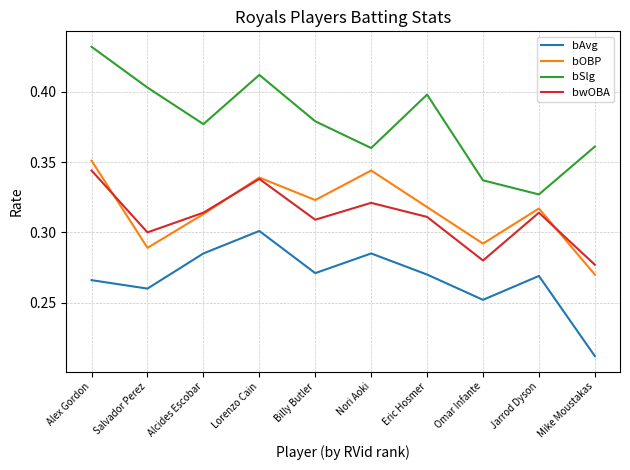

Does the chart have visible grid lines?

Yes